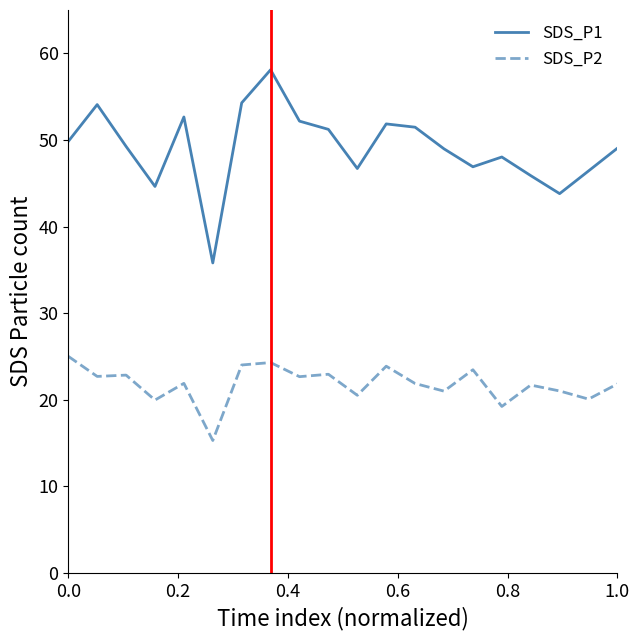

True or false: SDS_P2 and SDS_P1 intersect in this chart.

False